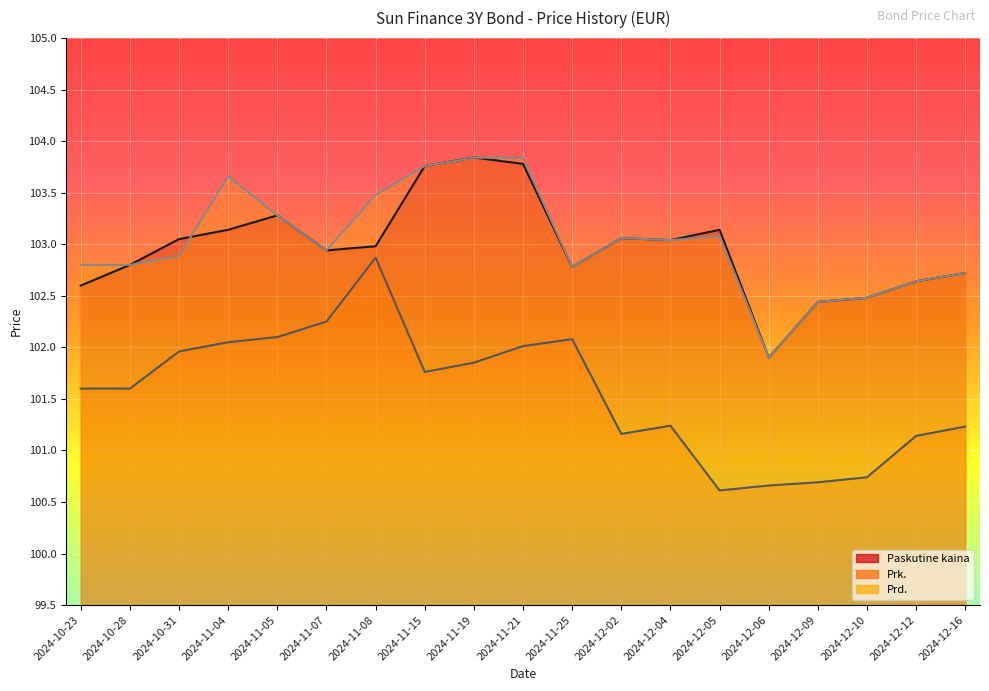

What is the label of the 12th point from the right?

2024-11-15